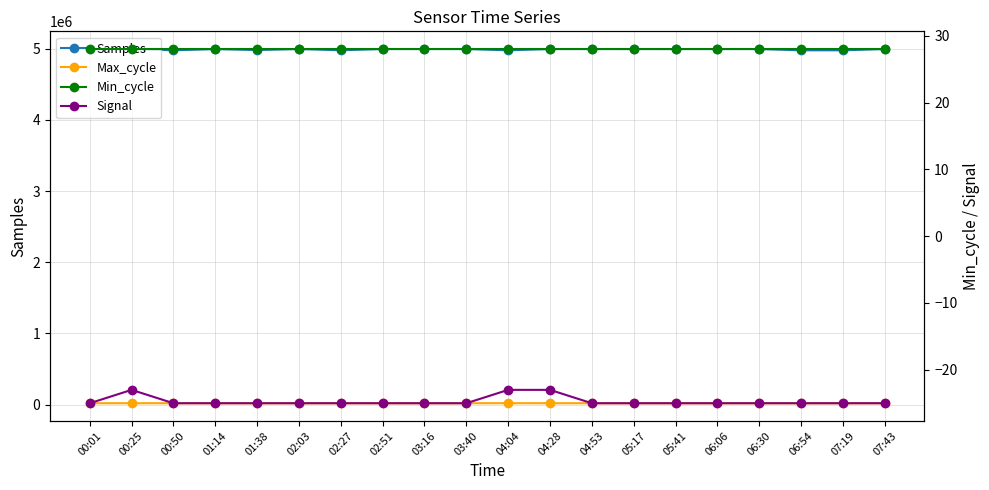

What is the spread (max minus min) of values at 04:28?

4995544